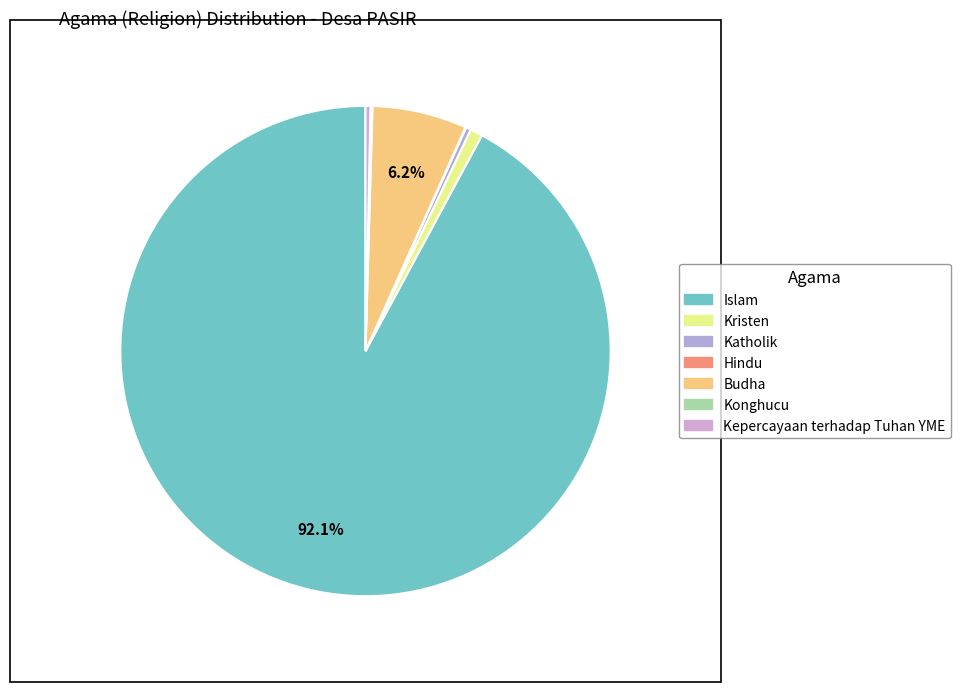

To the nearest percent, what is the difference between the largest and smallest slice percentages?

92%